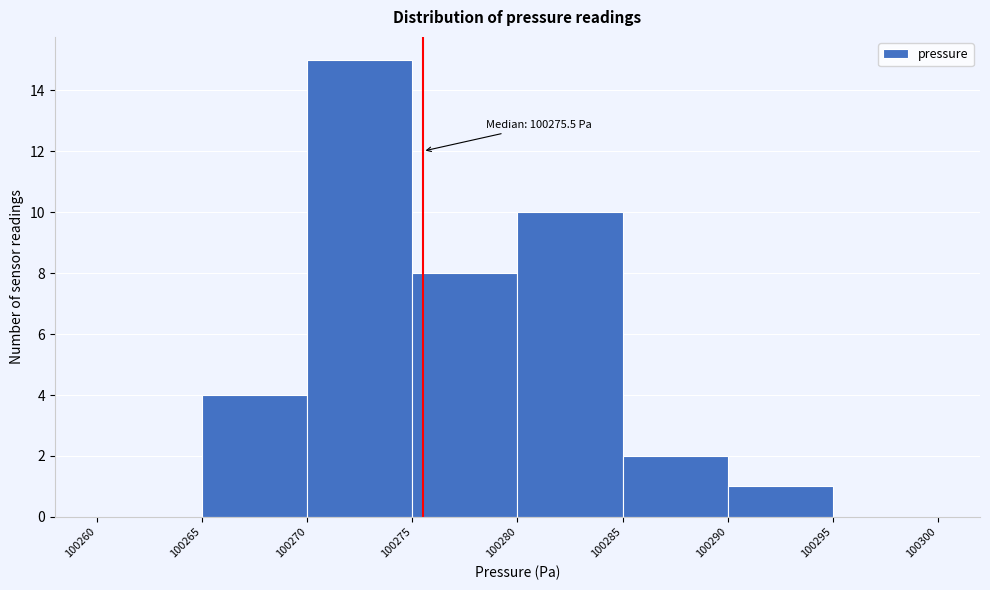

Which range on the x-axis has the tallest bar?

100270 to 100275